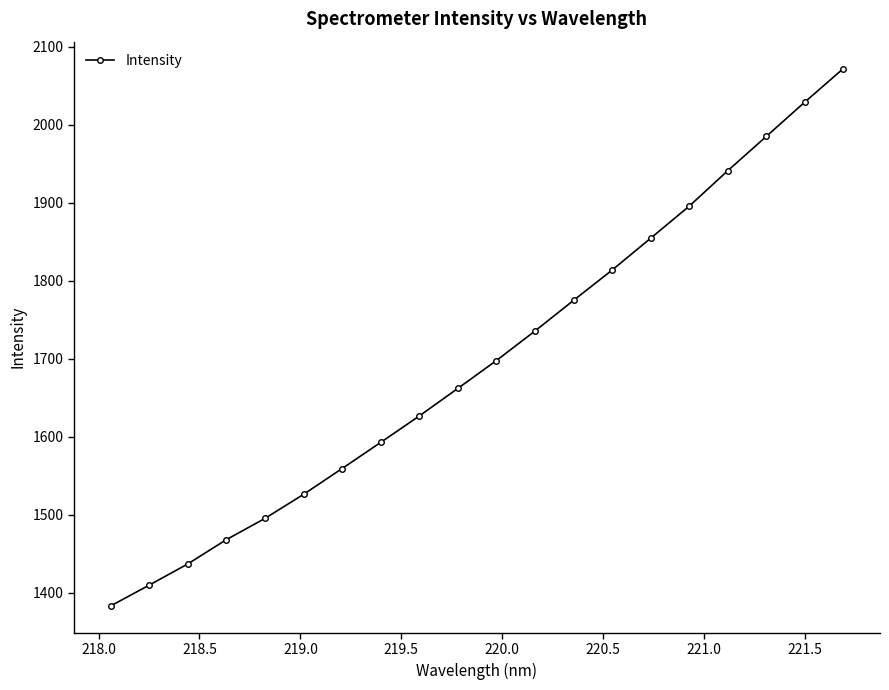

True or false: the data has more than 2 interior local peaks.

False